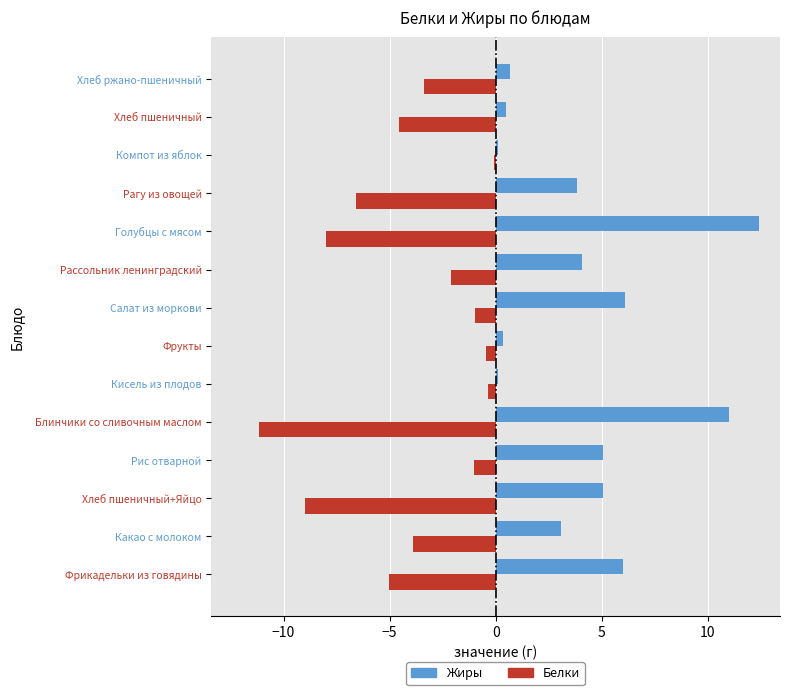

The value of Жиры at Рагу из овощей is 3.9. True or false?

True